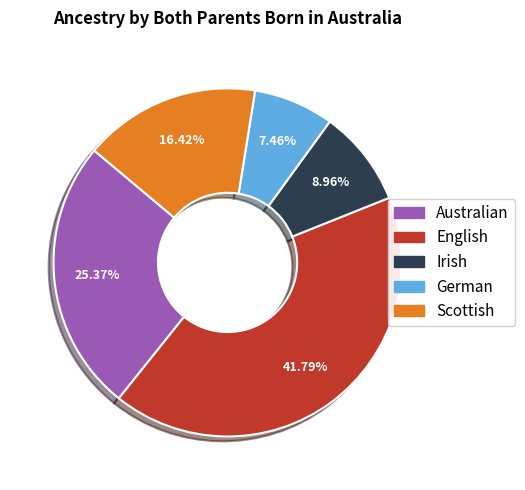

Does any single category account for the majority?

No